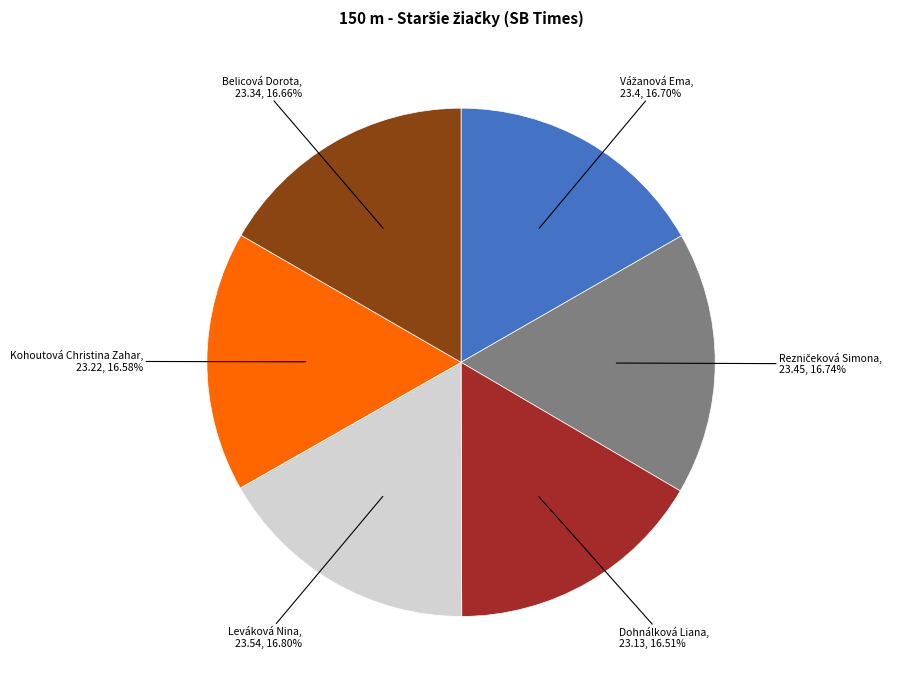

Does any single category account for the majority?

No